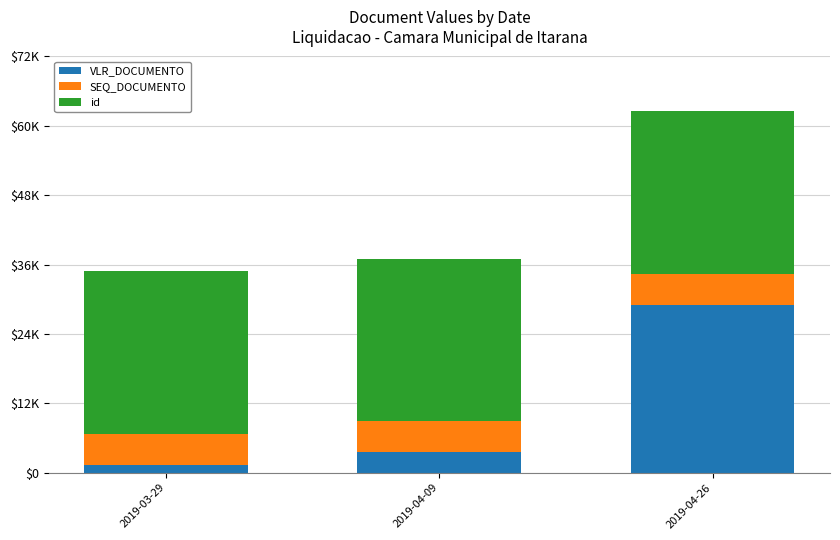

What is the label of the 1st bar from the left?

2019-03-29